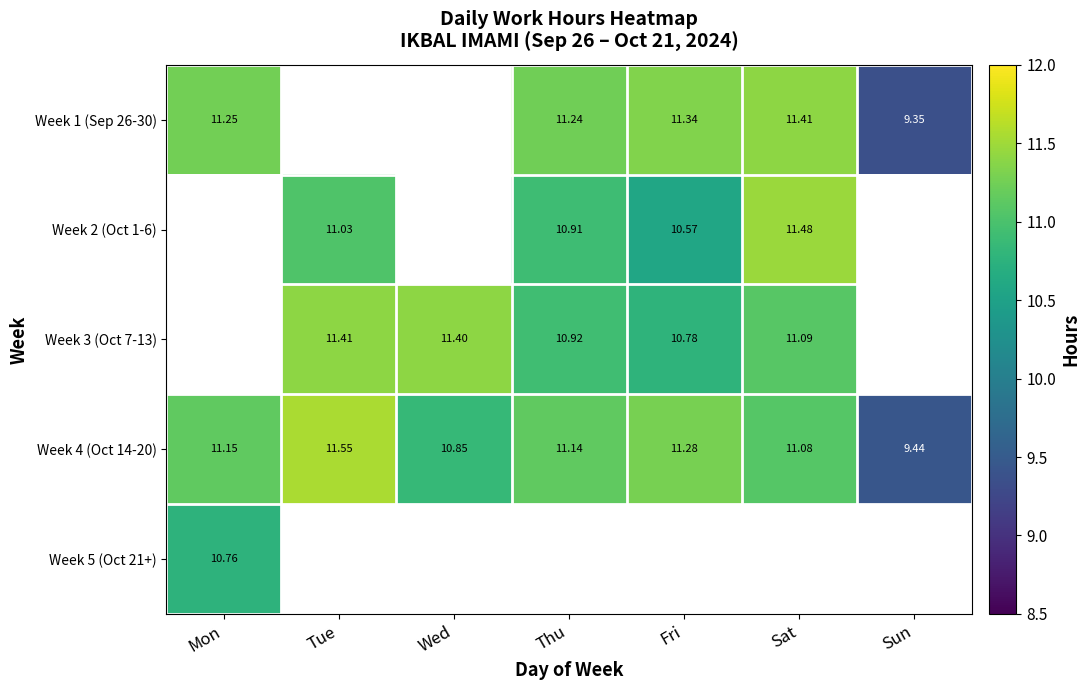

At which label does Week 4 (Oct 14-20) reach its peak?

Tue